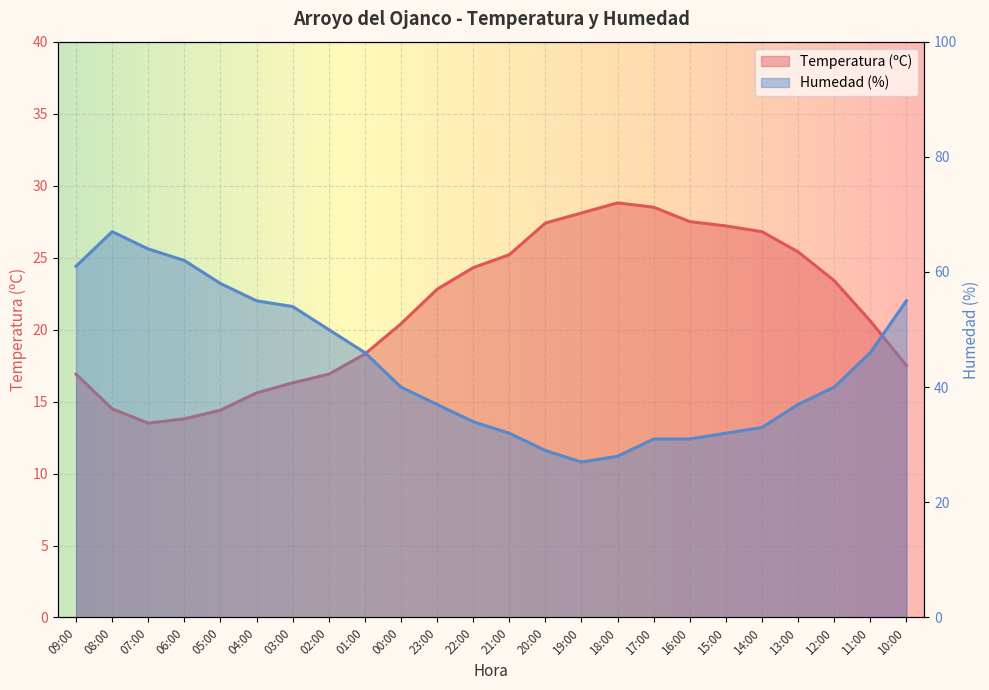

How many times do Humedad (%) and Temperatura (ºC) cross each other?

2